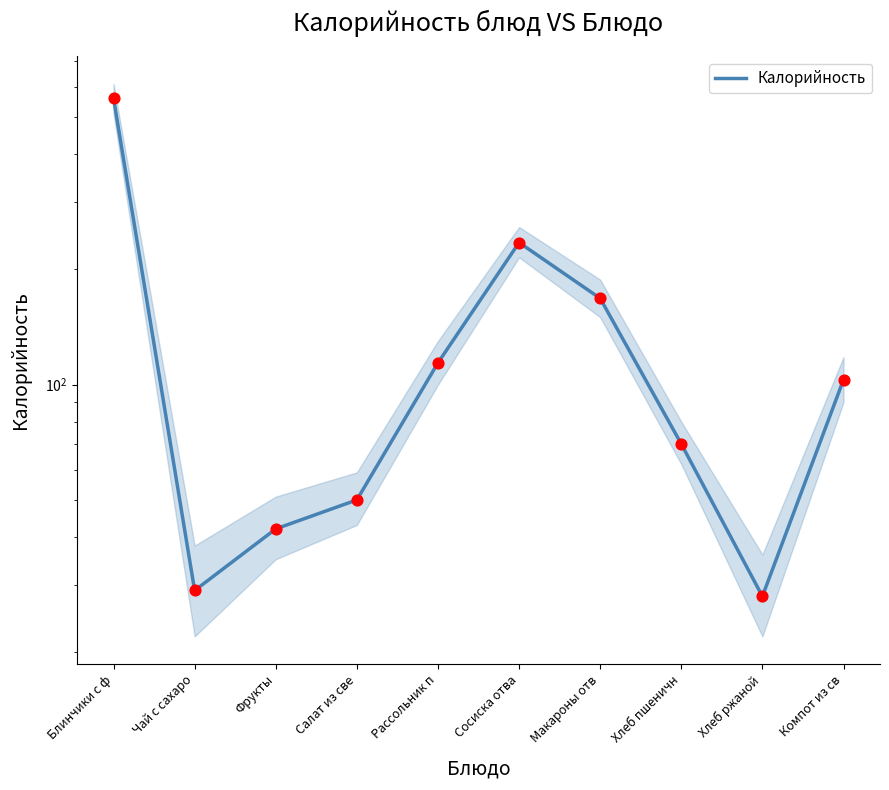

Approximately how many times larger is the value at Хлеб пшеничн compared to Салат из све?

1.4